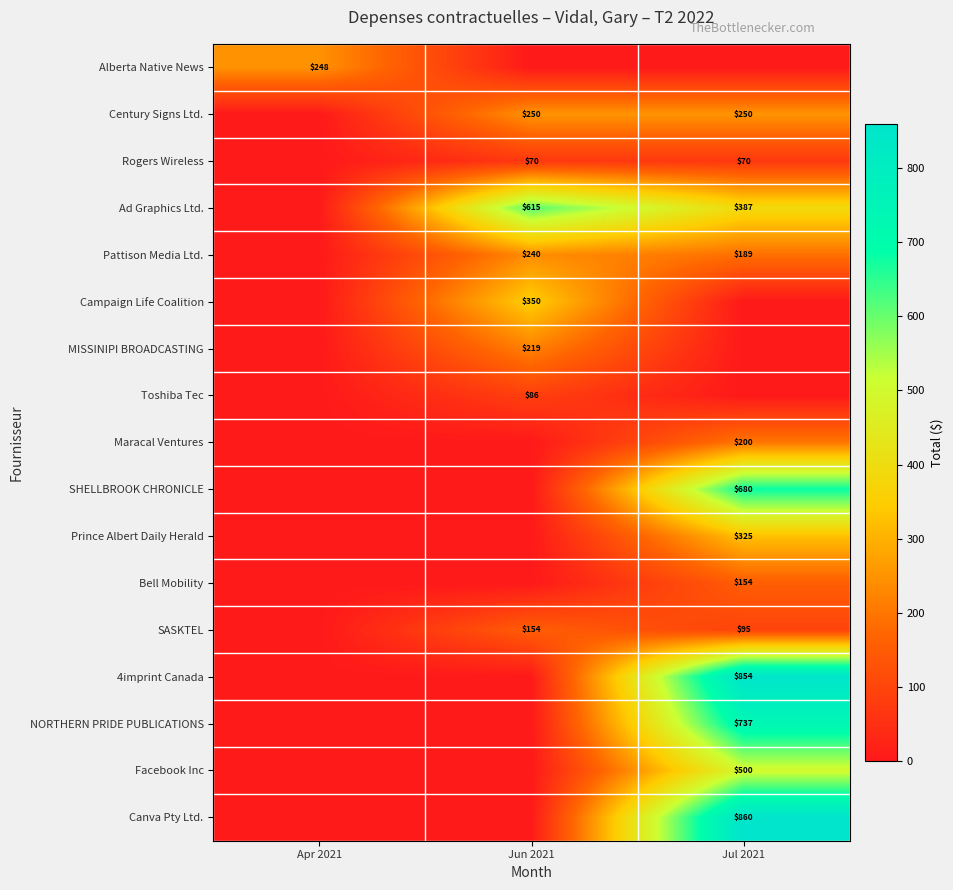

The Canva Pty Ltd. series shows 1541 at Jul 2021. True or false?

False